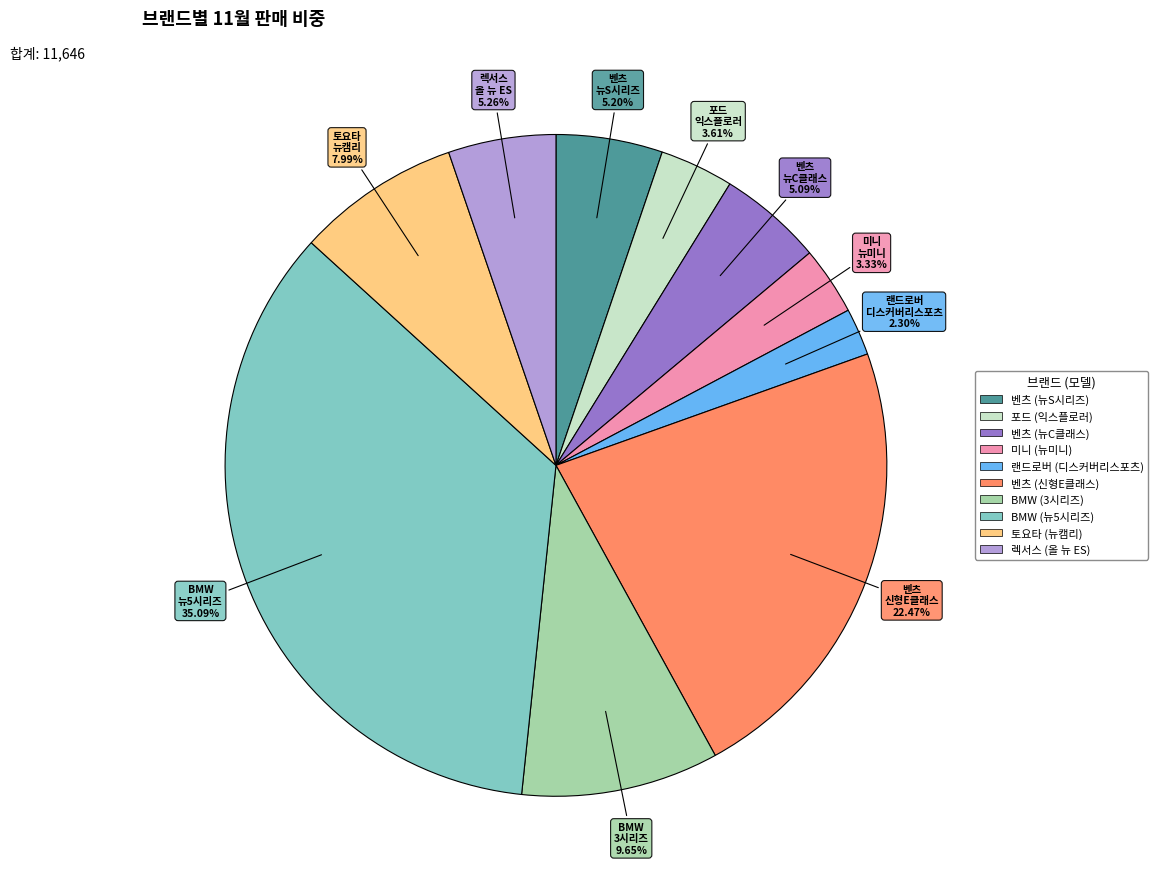

To the nearest percent, what is the difference between the largest and smallest slice percentages?

33%